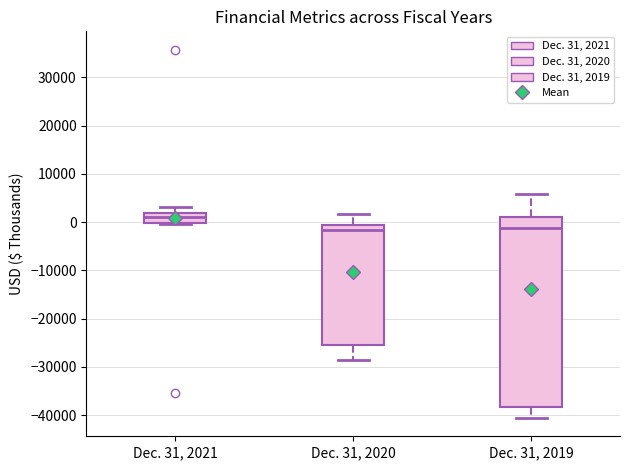

Reading left to right, read every box against the y-axis: the position of its median line, the range the box covers, and the ends of its whiskers. The values are not printed on the chart, so give them approximately, as read against the axis.

Dec. 31, 2021: median 1000, box 0 to 2000, whiskers 0 to 3000
Dec. 31, 2020: median -2000, box -25000 to -1000, whiskers -29000 to 2000
Dec. 31, 2019: median -1000, box -38000 to 1000, whiskers -41000 to 6000